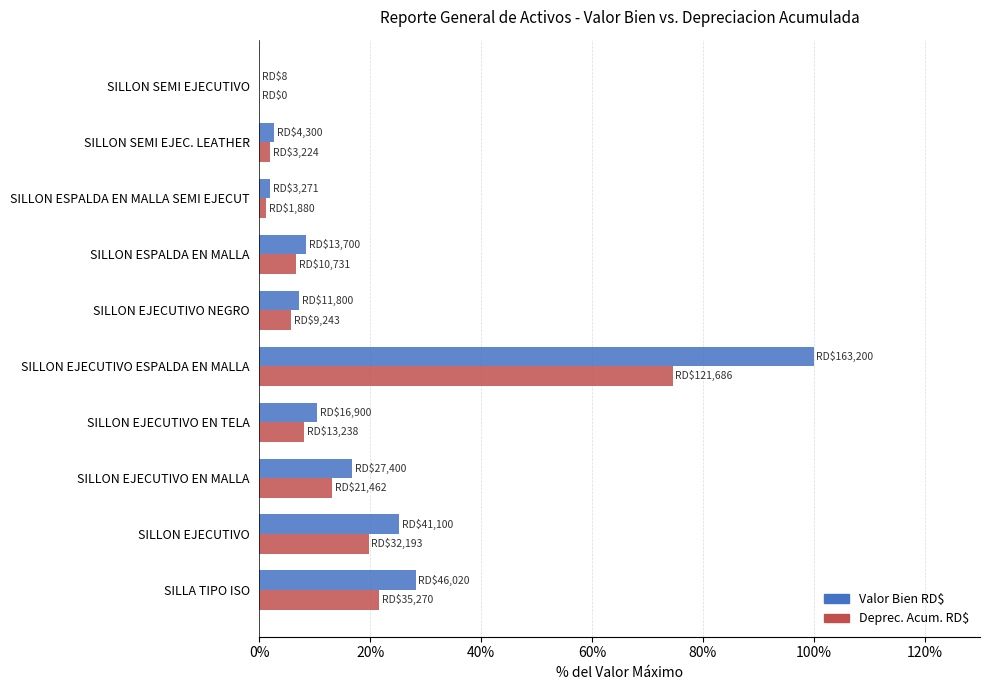

What is the sum of the Deprec. Acum. RD$ values at SILLON EJECUTIVO EN MALLA and SILLON EJECUTIVO NEGRO?

18.8